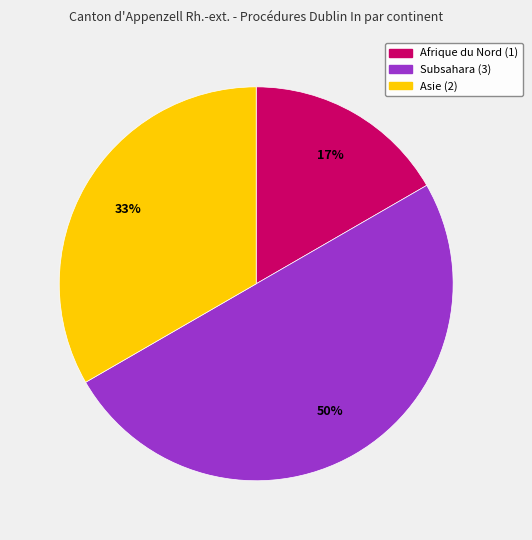

Is it true that Subsahara is 44% of the pie?

False